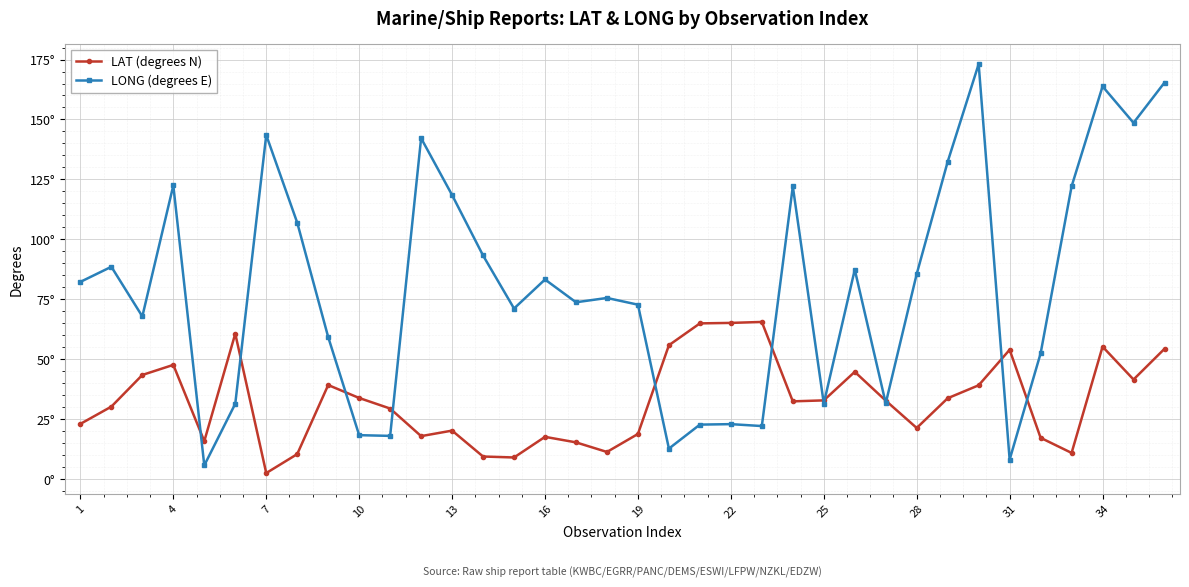

What is the value of the LAT (degrees N) point at the 16th from the left?

17.7